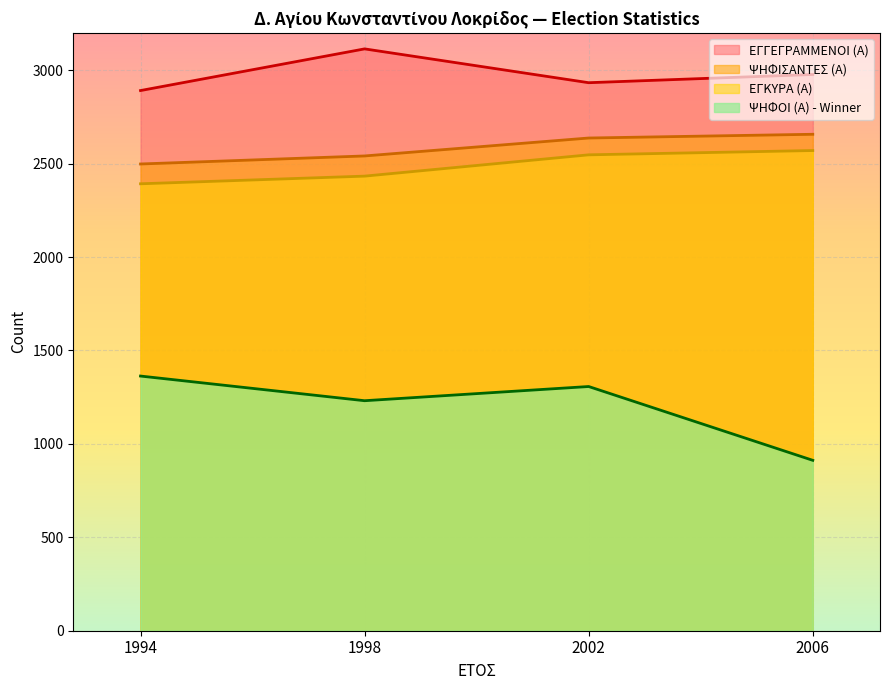

Reading left to right, extract all data points from this chart.

ΕΓΓΕΓΡΑΜΜΕΝΟΙ (Α): 2891	3114	2933	2977
ΨΗΦΙΣΑΝΤΕΣ (Α): 2498	2541	2637	2657
ΕΓΚΥΡΑ (Α): 2392	2433	2547	2570
ΨΗΦΟΙ (Α) - Winner: 1363	1231	1307	912